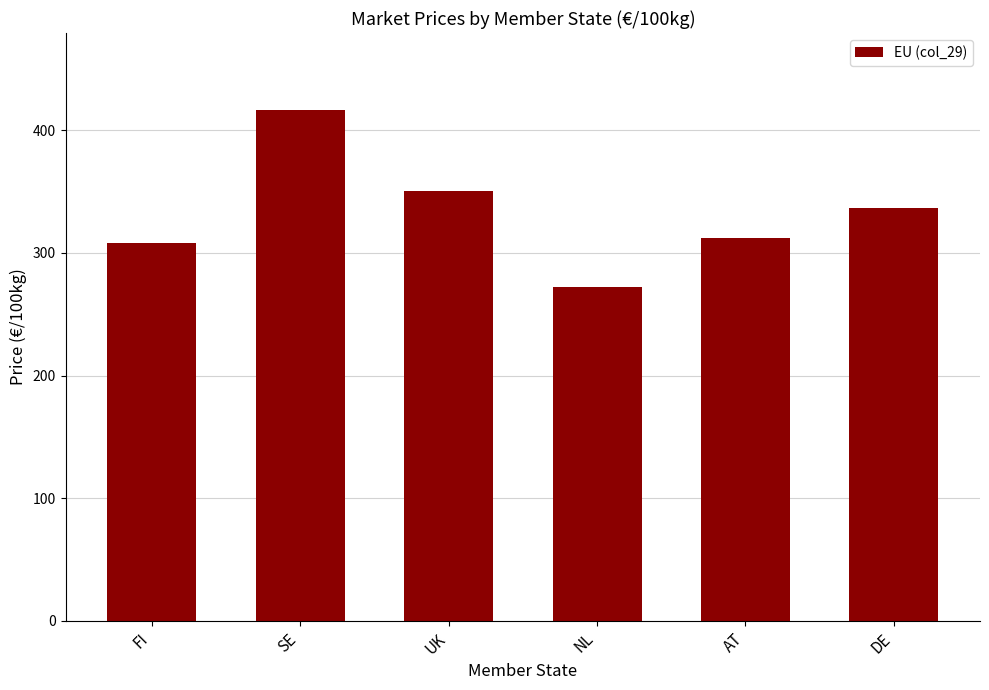

Which category has the lowest value across all series?

NL